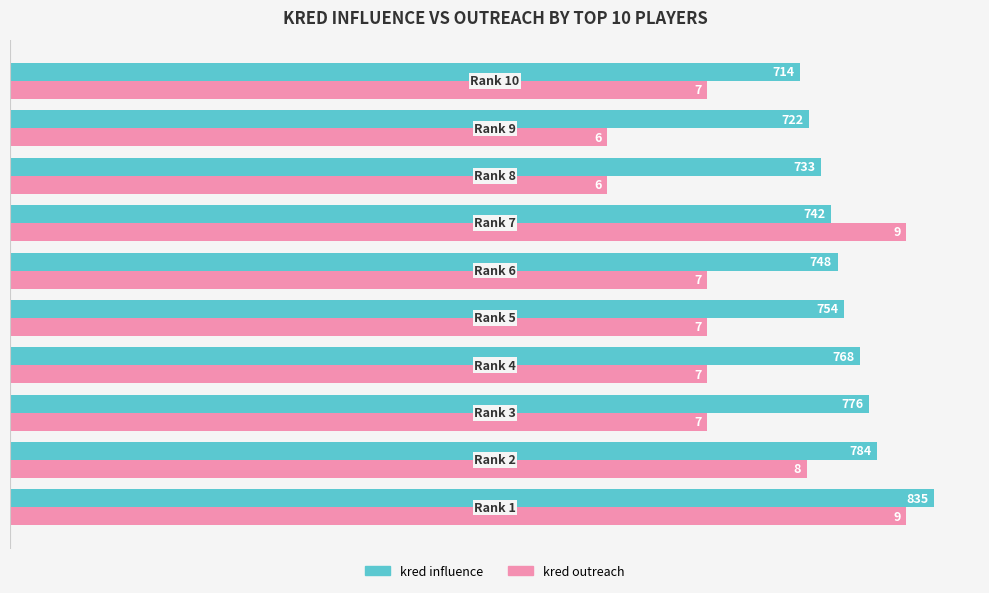

How many kred outreach values are between 630 and 720?

6